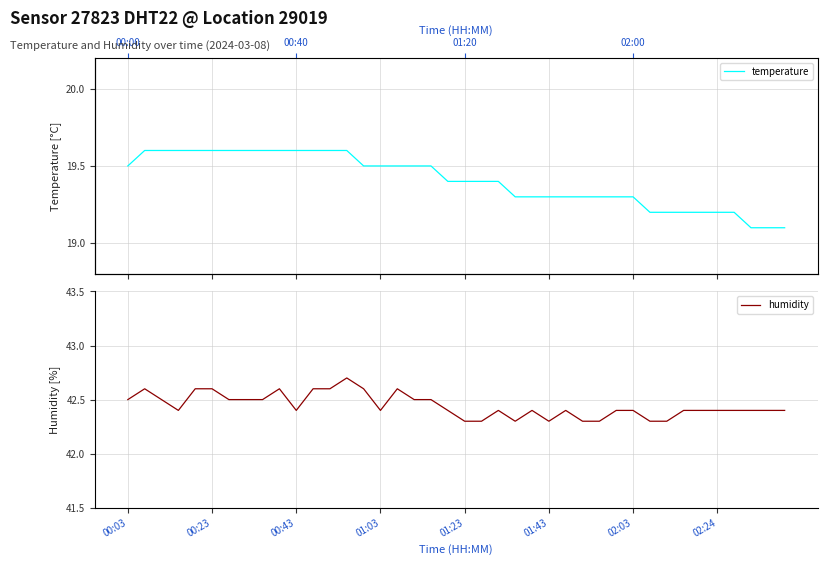

What is the lowest value of the humidity series?

42.3